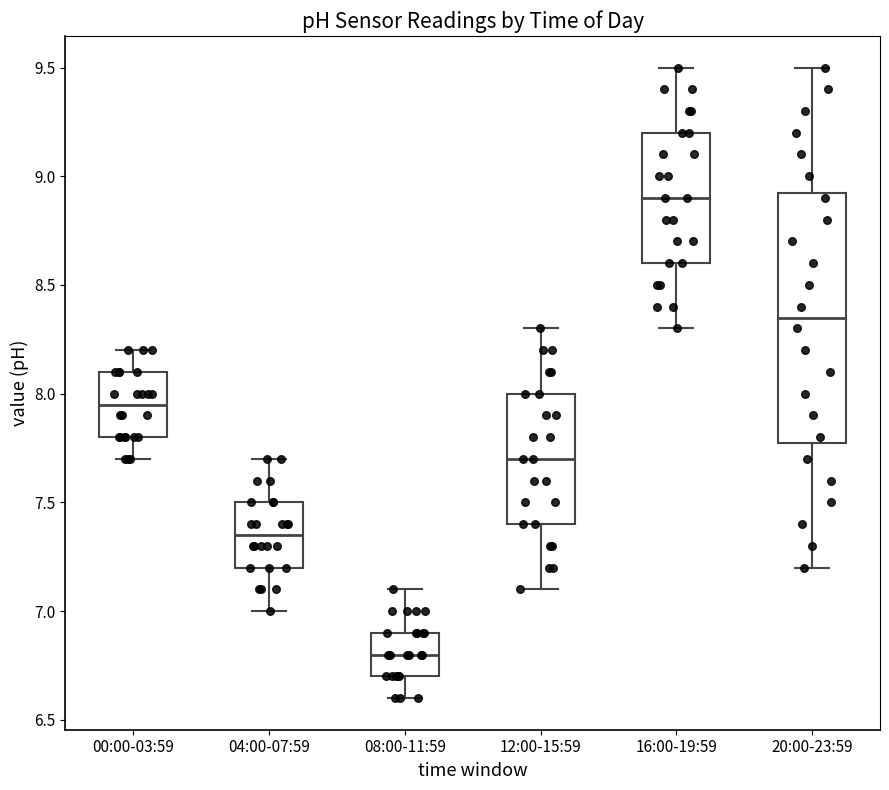

Which box's median line is the lowest?

08:00-11:59